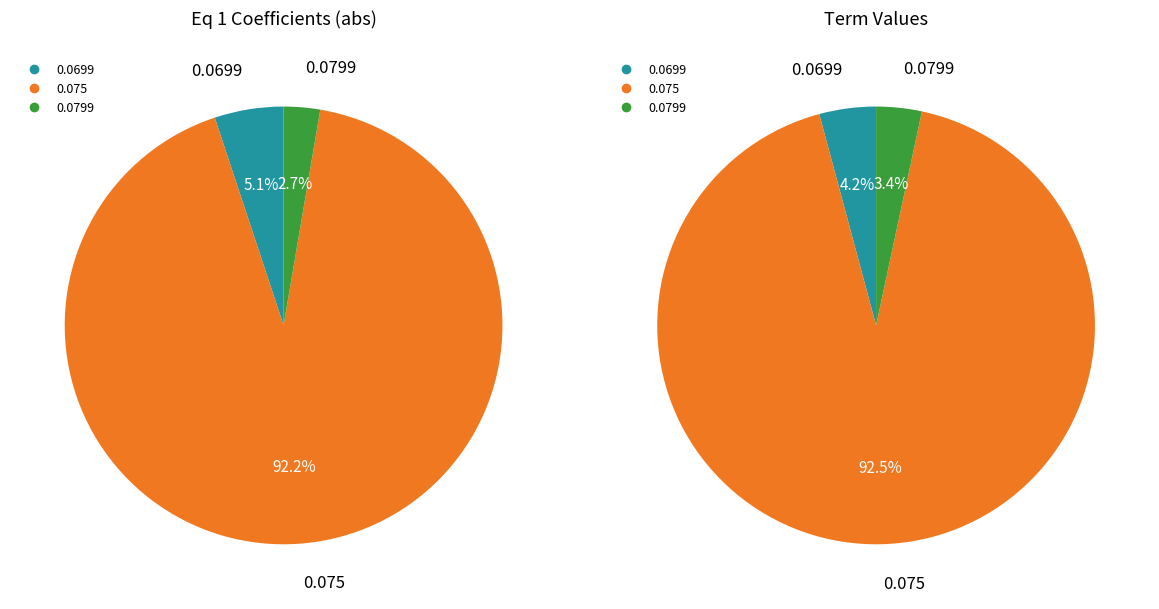

At 0.075, list the series in order from largest to smallest.

Term, Eq 1